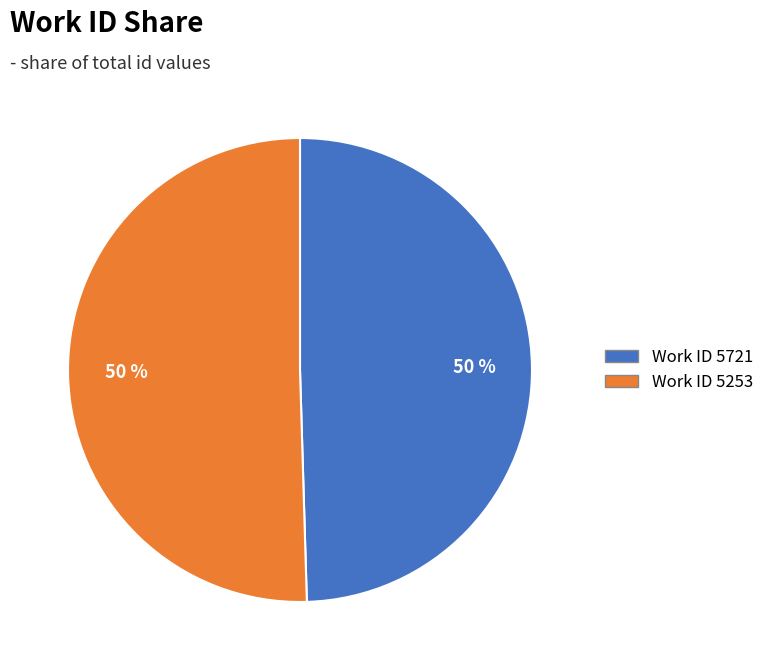

To the nearest percent, what is the average slice percentage?

50%